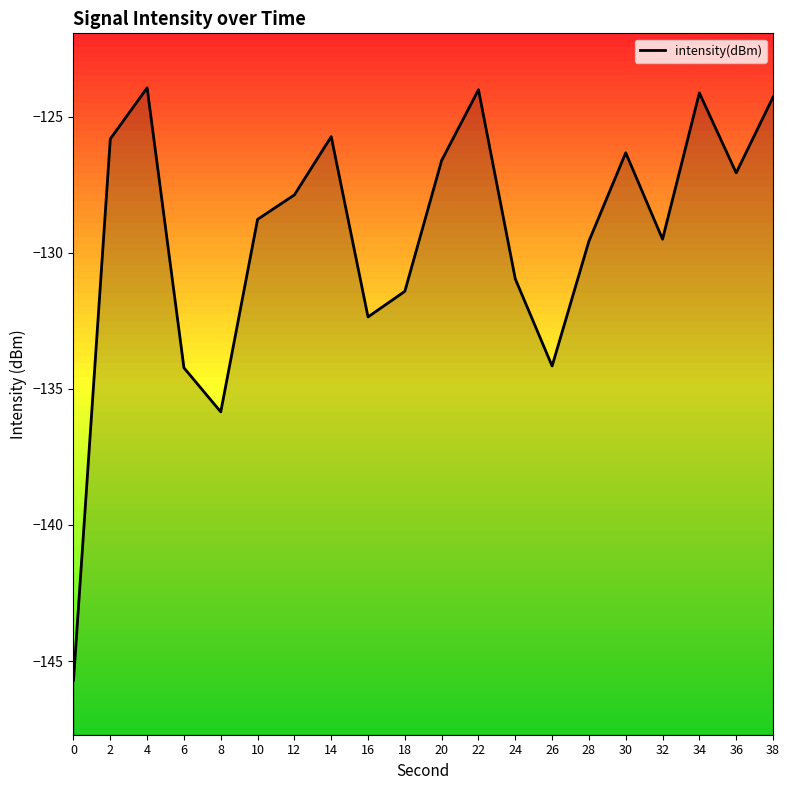

The chart shows a value of -47.4 at 14. True or false?

False